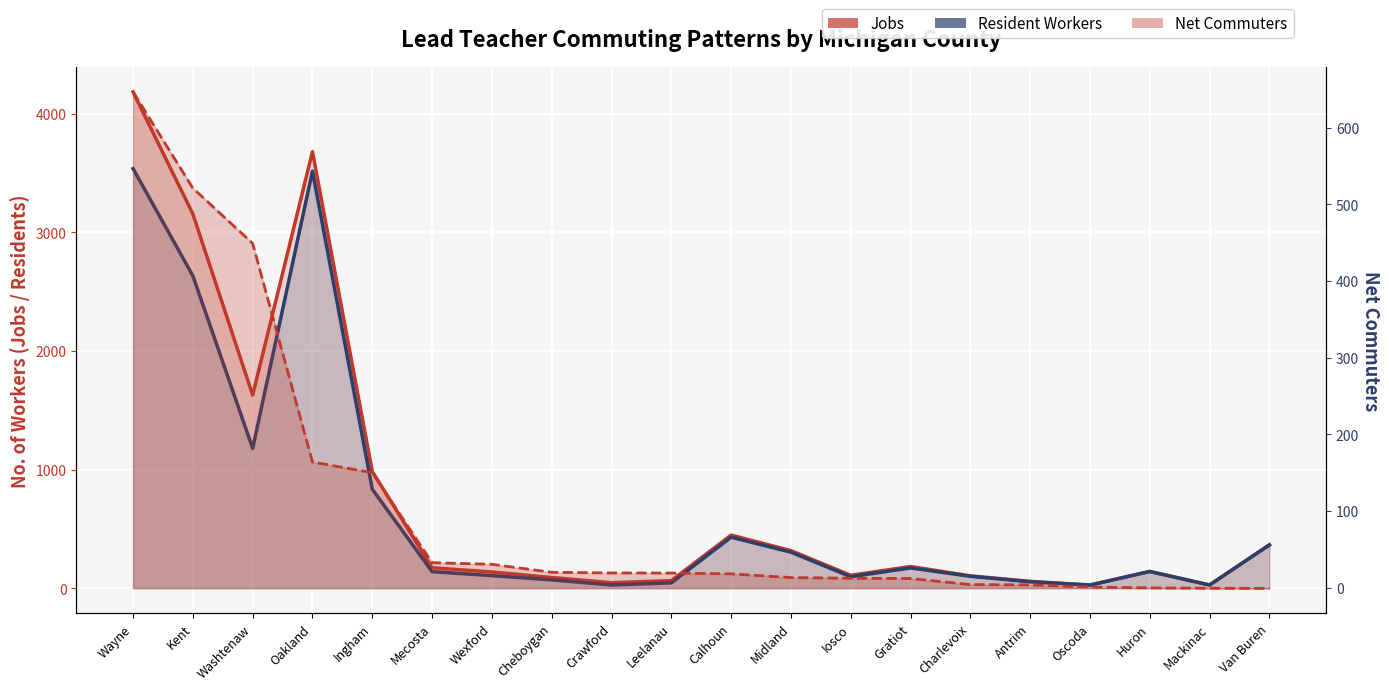

At which label is Resident Workers closest to 1782?

Washtenaw